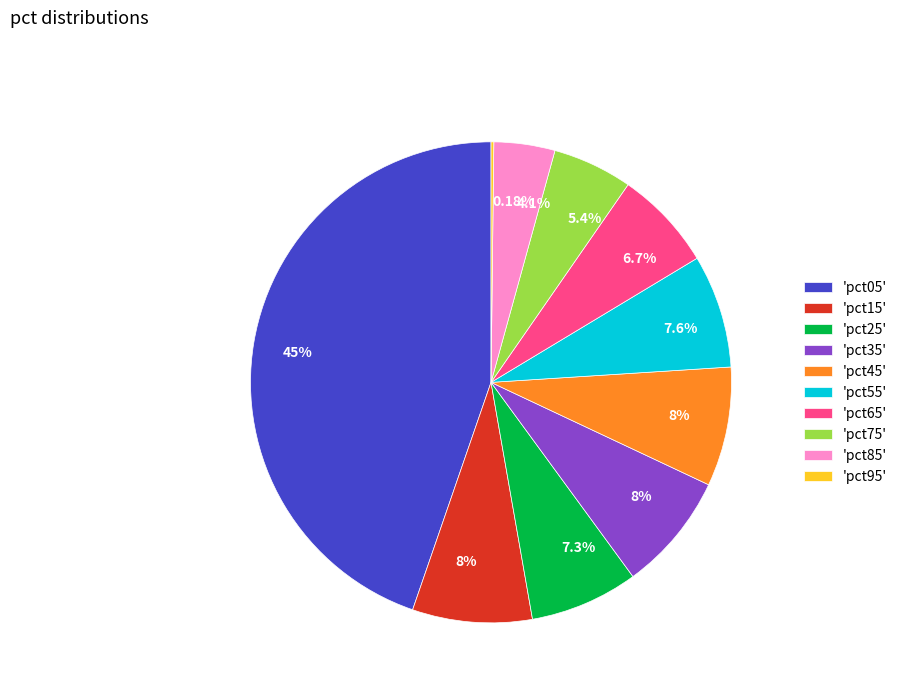

Is 'pct25' the majority of the pie?

No